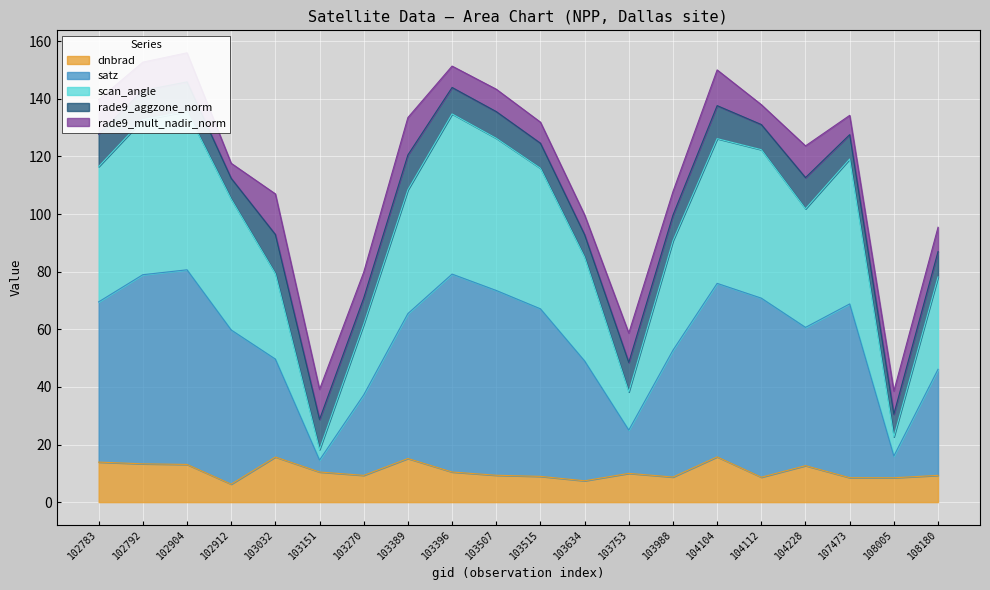

True or false: dnbrad has a value of 22.4 at 102783.

False